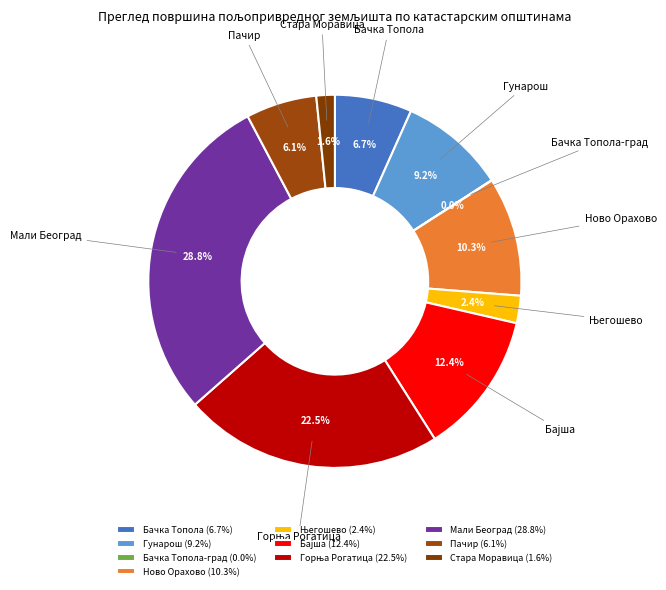

What is the total percentage of Гунарош and Мали Београд?

38.0%